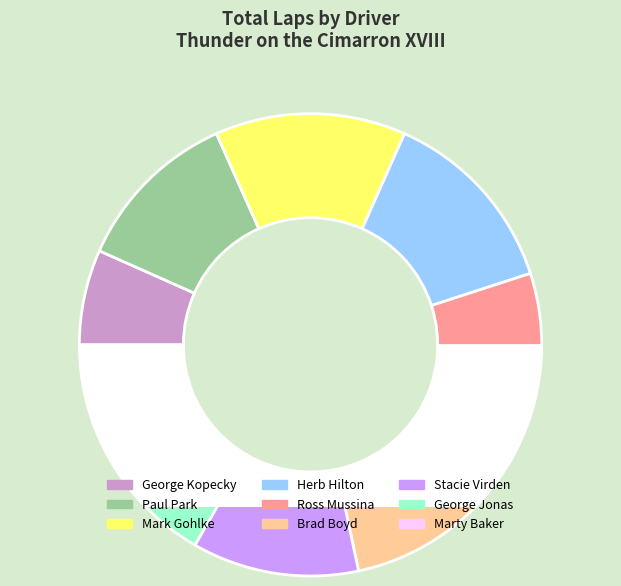

True or false: George Jonas accounts for 1% of the total.

False